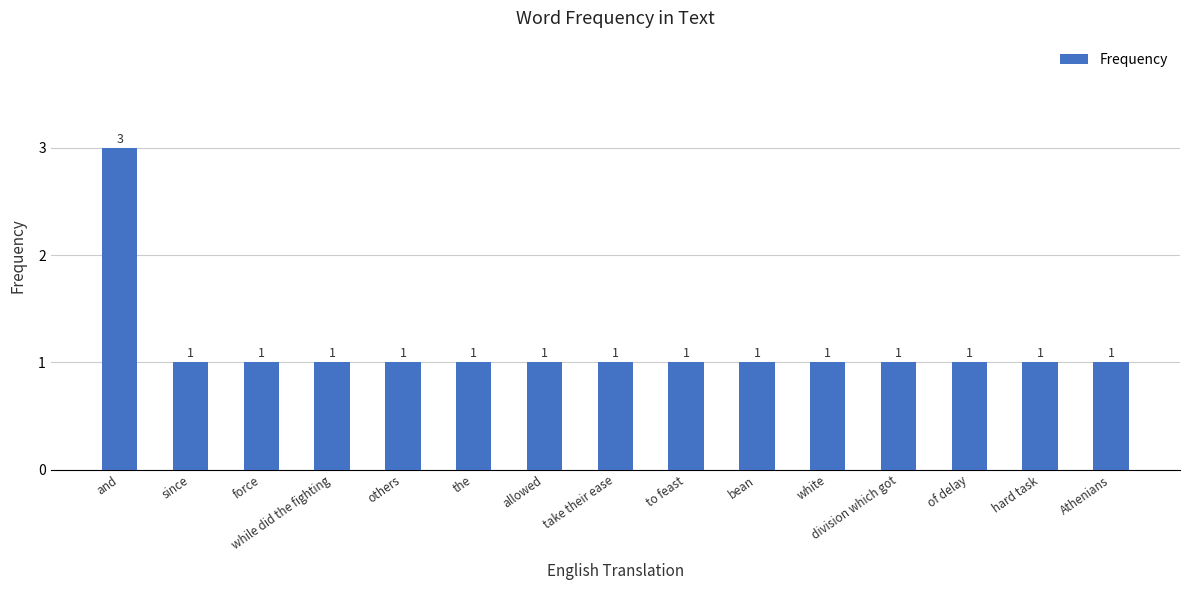

What is the label of the 7th bar from the left?

allowed